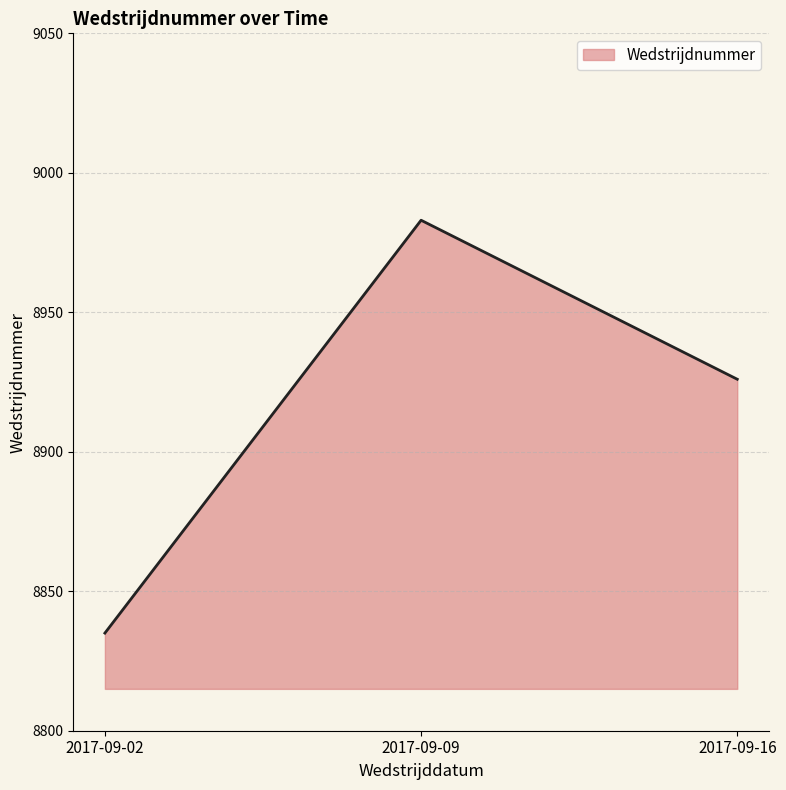

True or false: the data shows 8983 at 2017-09-09.

True